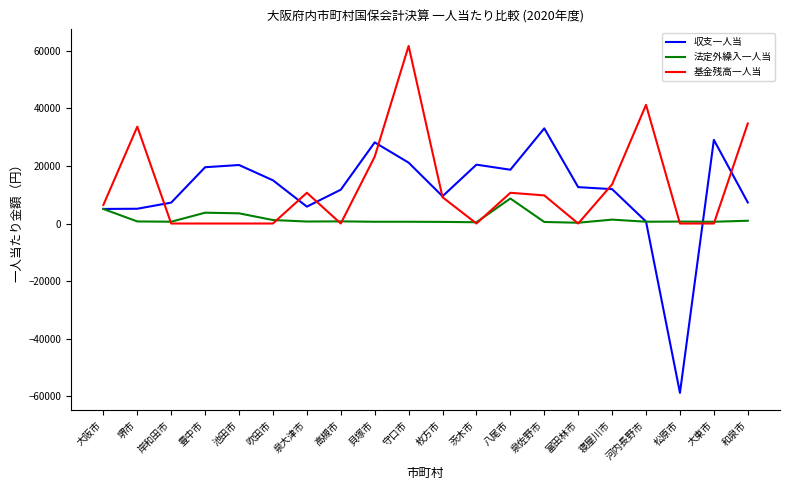

At which label does 法定外繰入一人当 first exceed 690?

大阪市